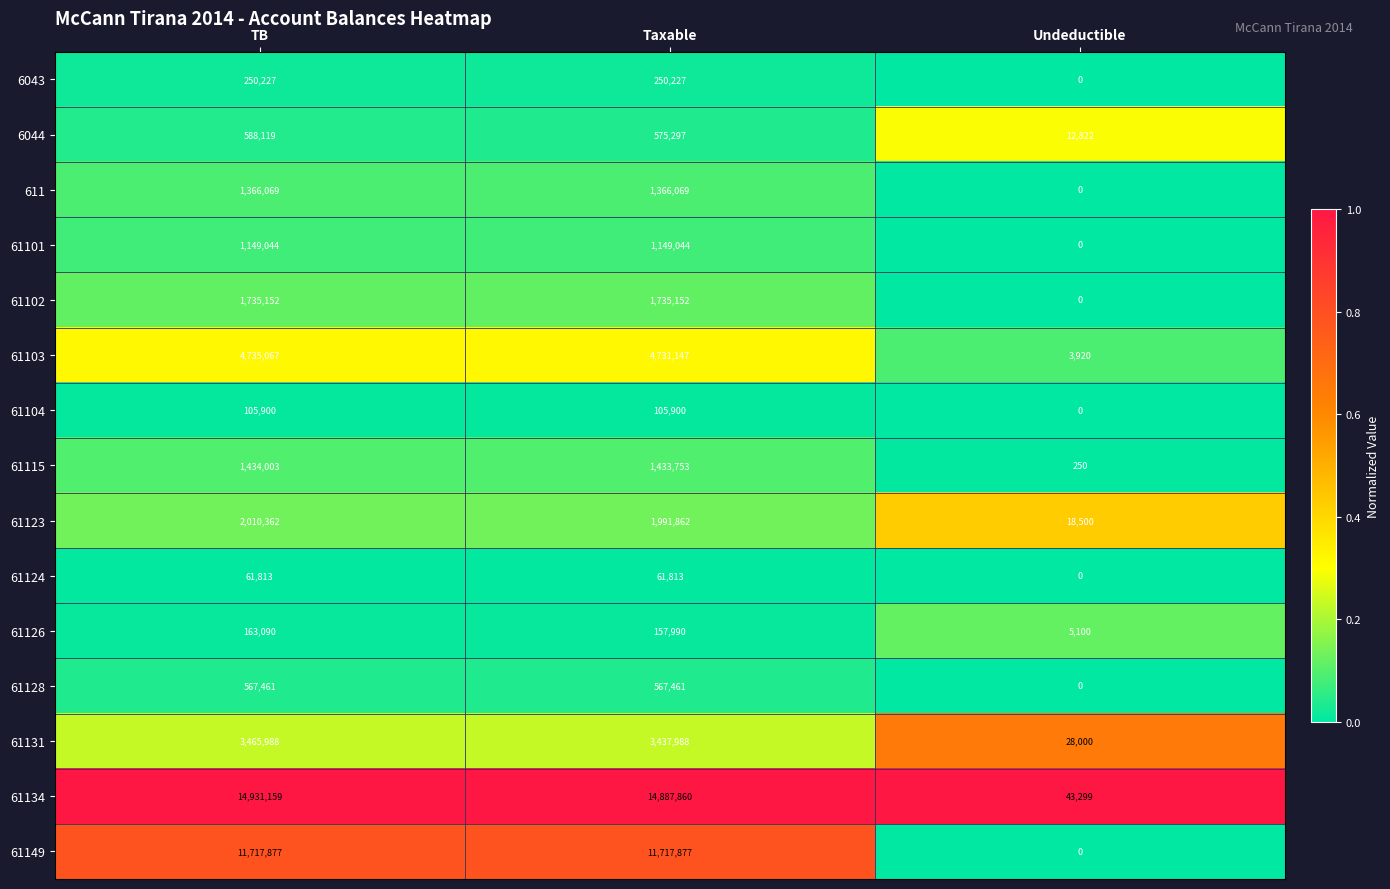

Between TB and Undeductible, which series saw the biggest shift?

61134